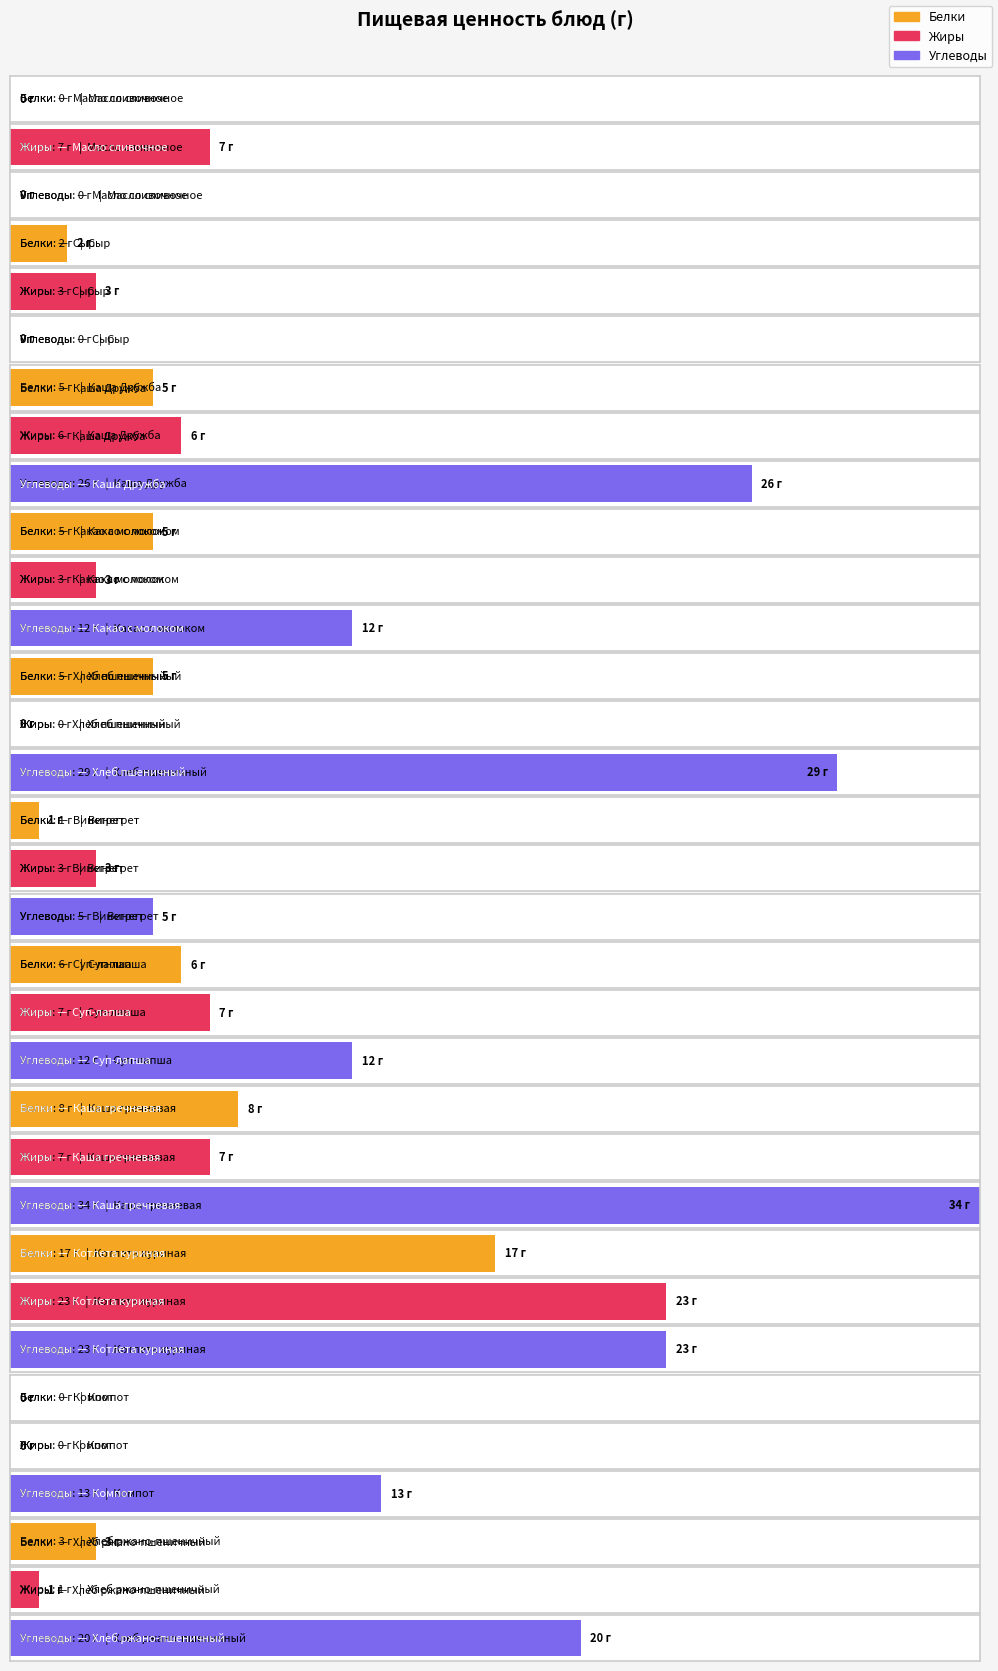

Which has a higher value, Масло сливочное or Компот?

Масло сливочное